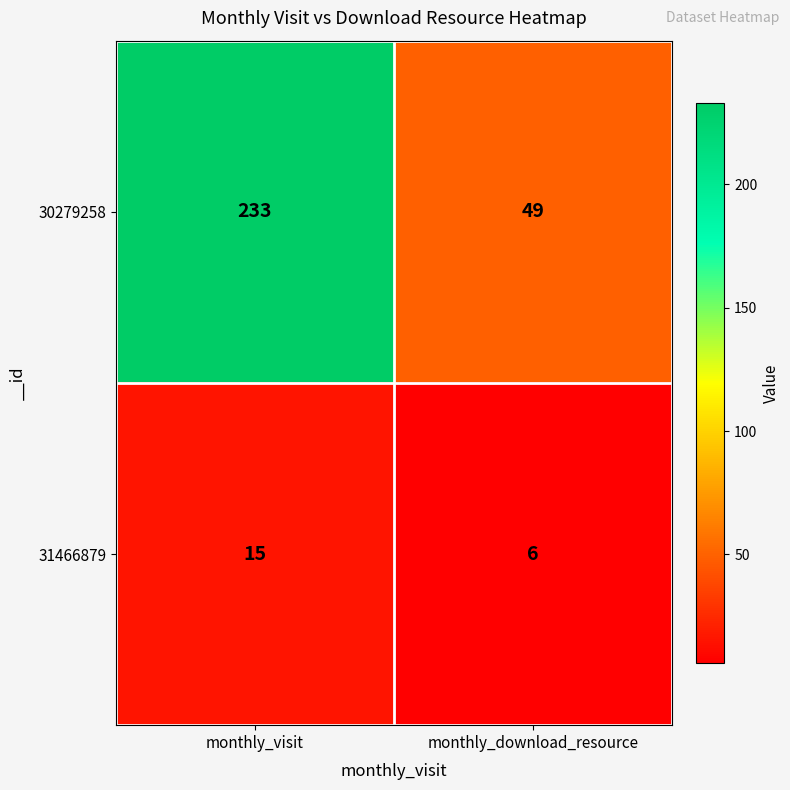

What is the smallest value displayed?

6